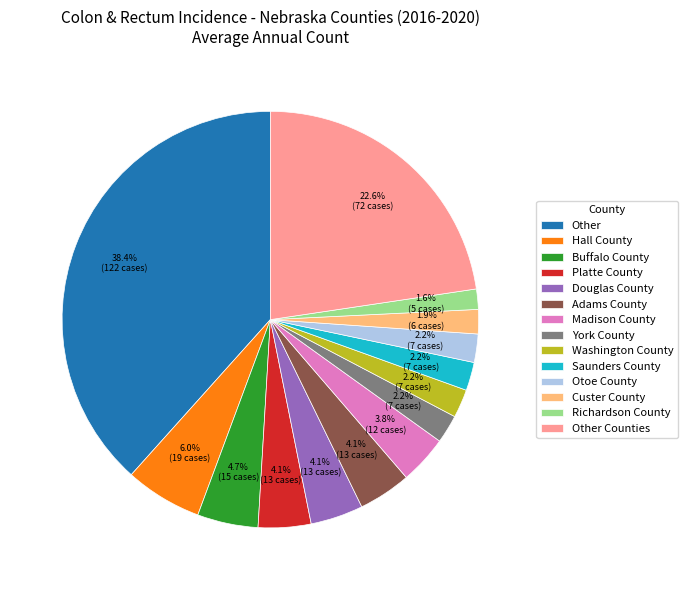

What is the largest slice in the pie chart?

Other